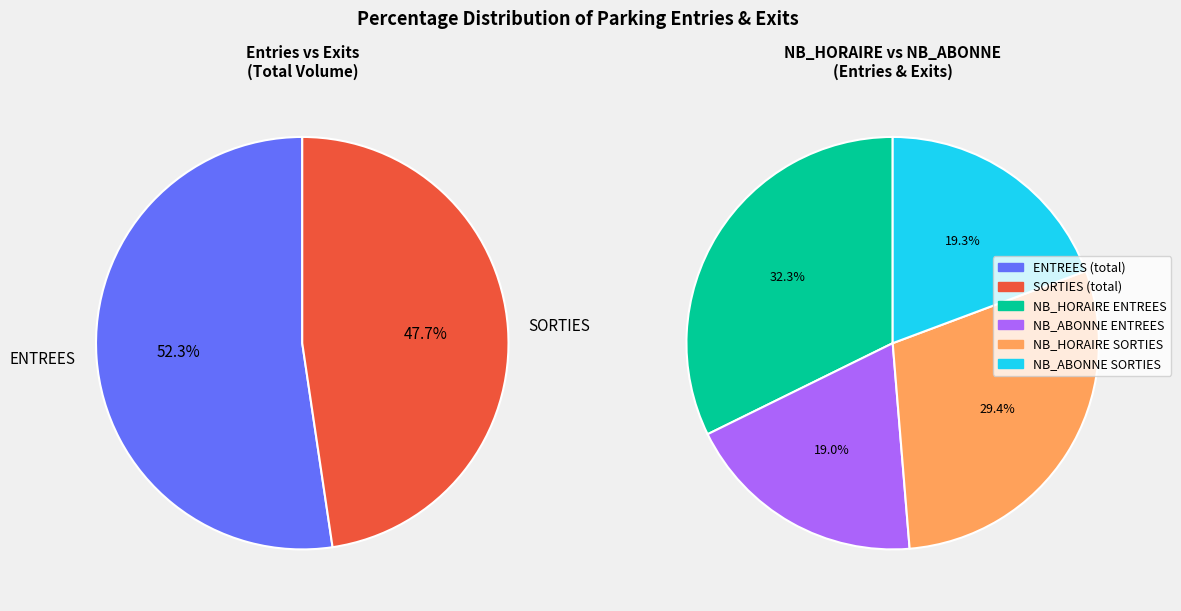

Rank the series by their maximum value, from highest to lowest.

ENTREES, SORTIES